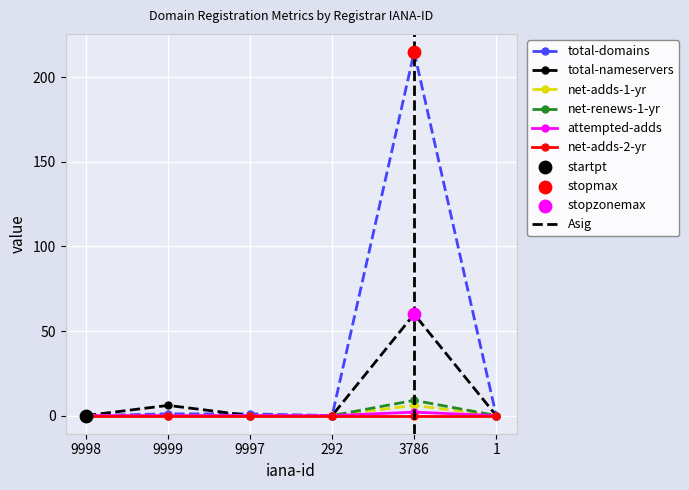

Which series contains the highest Y value?

total-domains